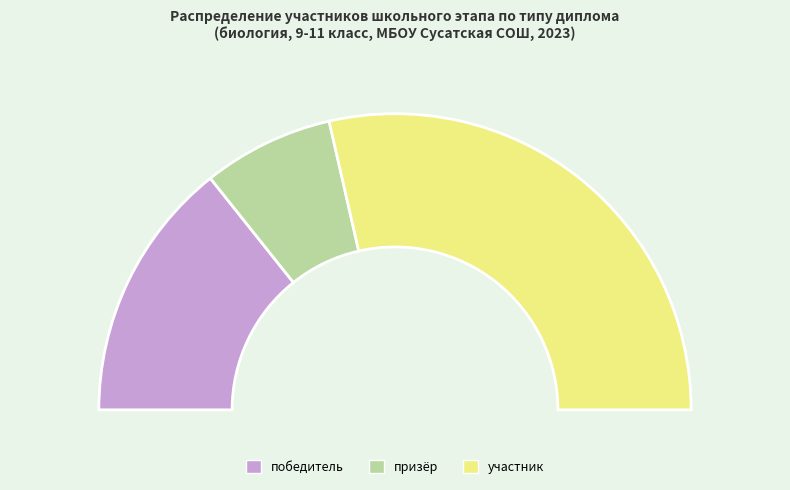

True or false: участник accounts for 68% of the total.

False